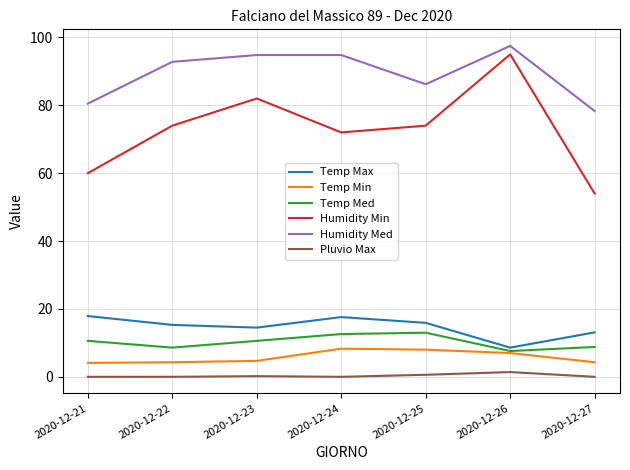

What is the greatest value displayed?

97.5